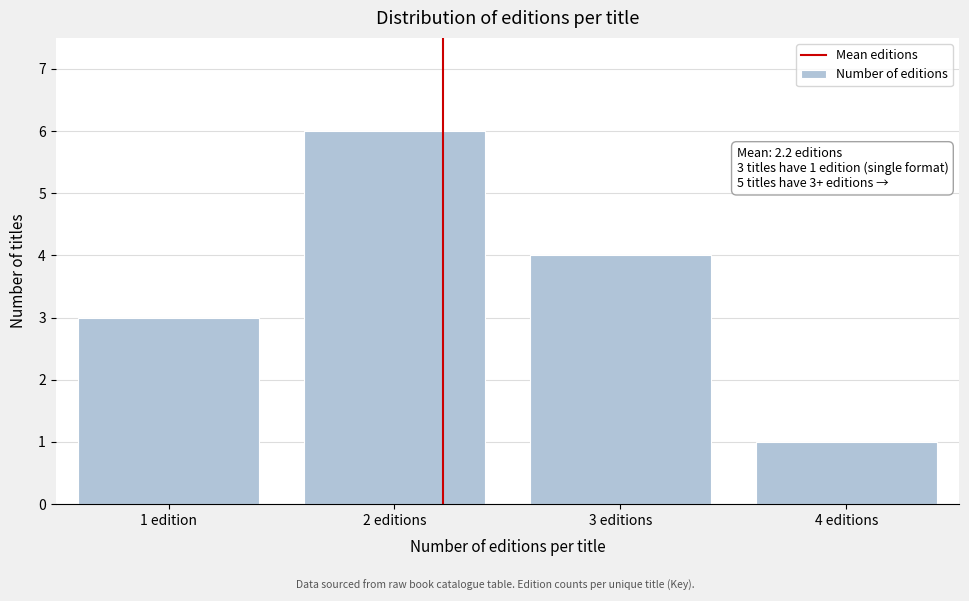

Reading right to left, transcribe all the data shown in this chart.

4 editions=1	3 editions=4	2 editions=6	1 edition=3